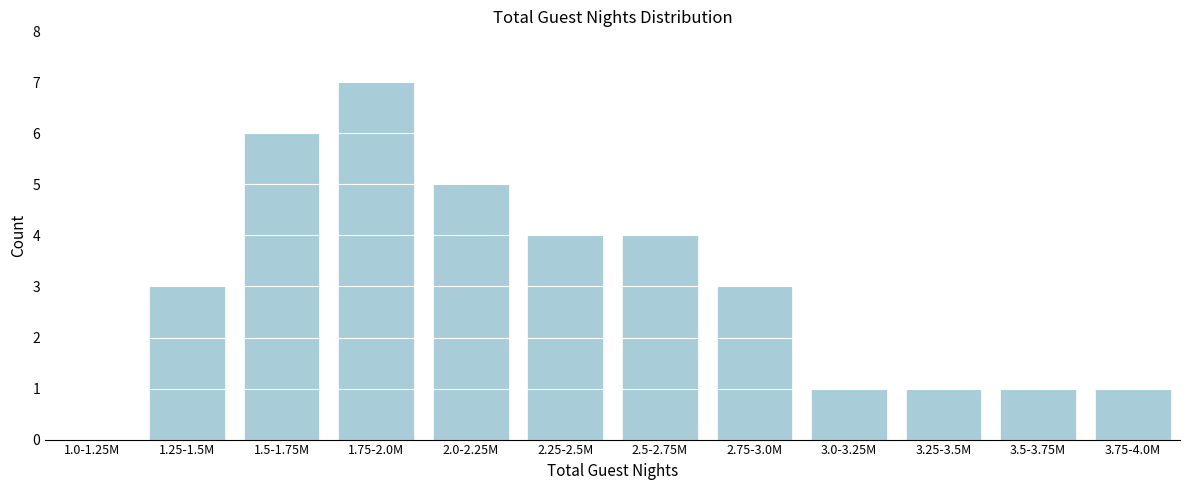

Reading left to right, extract all data points from this chart.

1.0-1.25M=0	1.25-1.5M=3	1.5-1.75M=6	1.75-2.0M=7	2.0-2.25M=5	2.25-2.5M=4	2.5-2.75M=4	2.75-3.0M=3	3.0-3.25M=1	3.25-3.5M=1	3.5-3.75M=1	3.75-4.0M=1